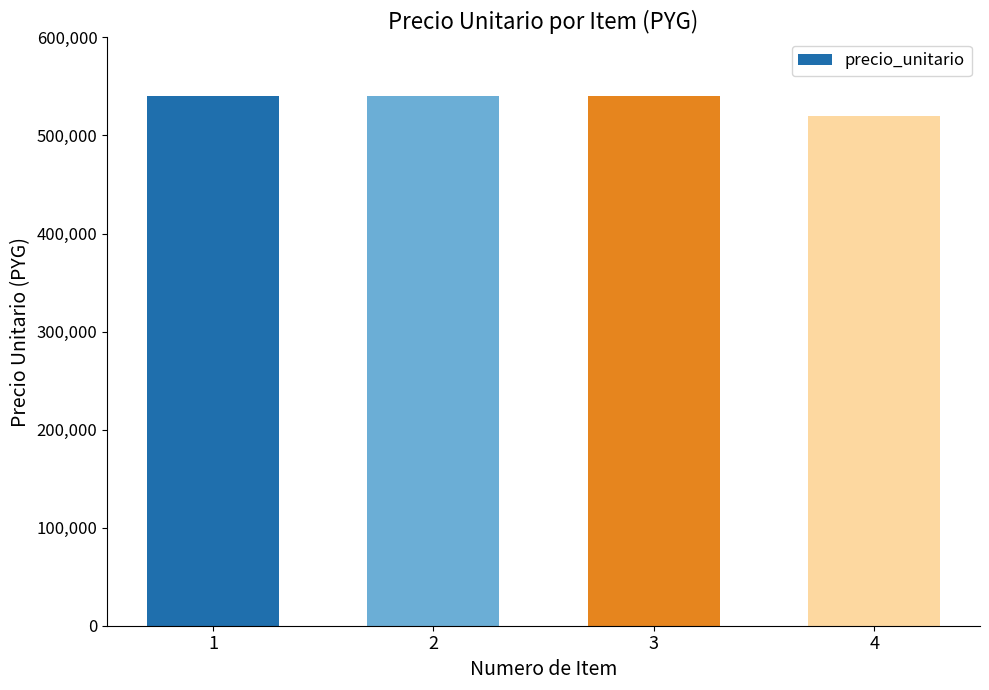

What is the change in value from 3 to 4?

-20000